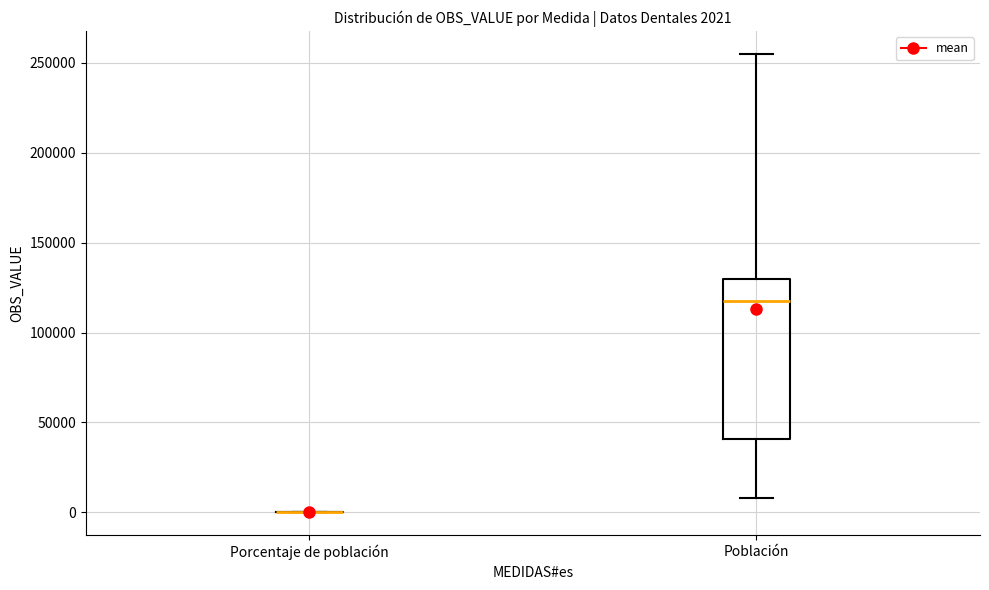

Comparing the boxes themselves (not the whiskers), which one is the tallest?

Población